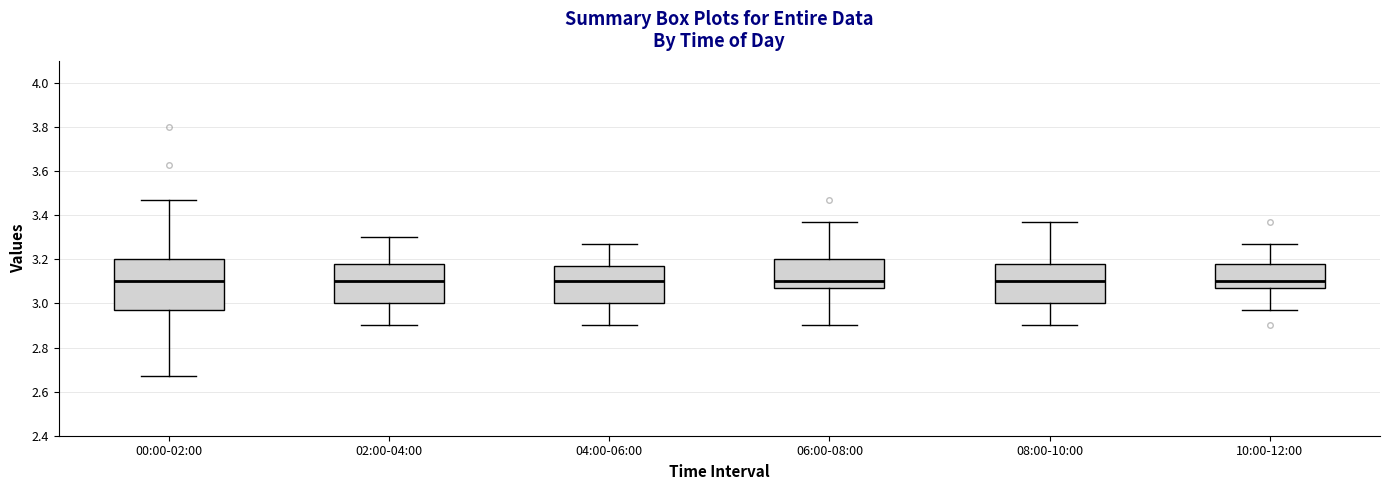

Reading left to right, transcribe this box plot: for each box, give where its median line is, the range the box spans, and where its two whiskers end, as read against the y-axis. The values are not printed on the chart, so give them approximately, as read against the axis.

00:00-02:00: median 3.10, box 2.98 to 3.20, whiskers 2.68 to 3.48
02:00-04:00: median 3.10, box 3.00 to 3.18, whiskers 2.90 to 3.30
04:00-06:00: median 3.10, box 3.00 to 3.18, whiskers 2.90 to 3.28
06:00-08:00: median 3.10, box 3.08 to 3.20, whiskers 2.90 to 3.38
08:00-10:00: median 3.10, box 3.00 to 3.18, whiskers 2.90 to 3.38
10:00-12:00: median 3.10, box 3.08 to 3.18, whiskers 2.98 to 3.28